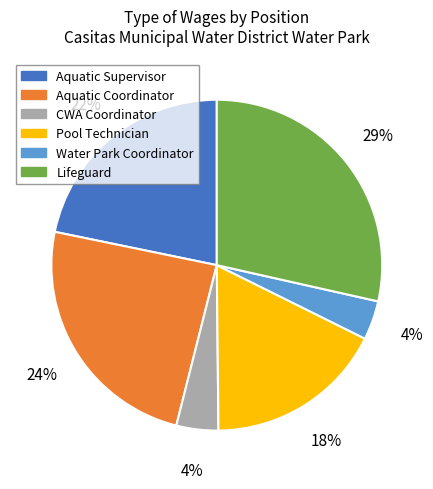

What is the largest slice in the pie chart?

Lifeguard